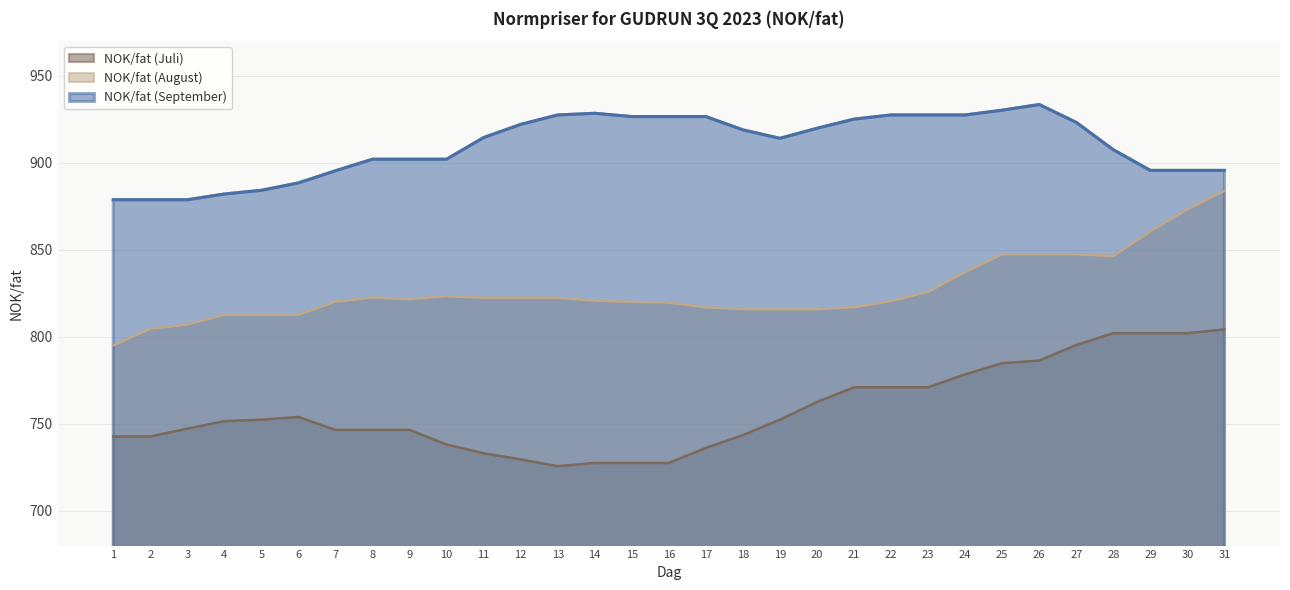

Reading left to right, transcribe all the data shown in this chart.

NOK/fat (Juli): 742.7	742.7	747.2	751.5	752.4	754.0	746.5	746.5	746.5	738.1	733.0	729.5	725.6	727.5	727.5	727.5	736.1	743.5	752.4	762.5	771.0	771.0	771.0	778.4	784.9	786.4	795.3	802.1	802.1	802.1	804.3
NOK/fat (August): 795.1	804.7	807.1	812.8	812.8	812.8	820.3	822.6	821.8	823.4	822.5	822.5	822.5	820.9	820.1	819.8	817.0	815.9	815.9	815.9	817.1	820.6	825.9	837.3	847.4	847.4	847.4	846.5	860.6	873.3	884.0
NOK/fat (September): 878.8	878.8	878.8	882.1	884.3	888.5	895.5	902.1	902.1	902.1	914.6	922.2	927.6	928.5	926.7	926.7	926.7	919.0	914.1	919.9	925.2	927.6	927.6	927.6	930.3	933.6	923.3	907.6	895.7	895.7	895.7